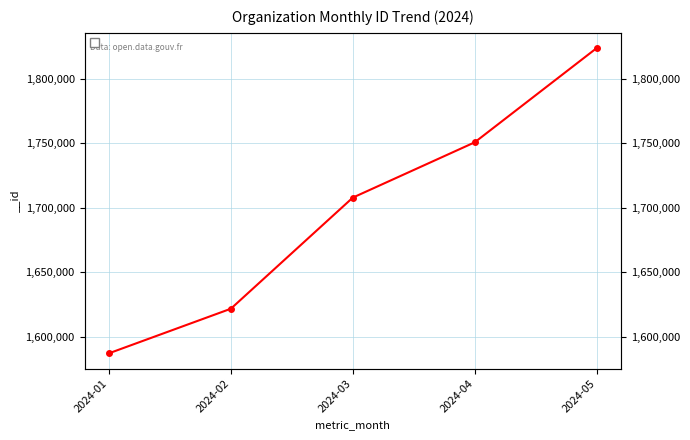

How many values are between 1621793 and 1750872?

3